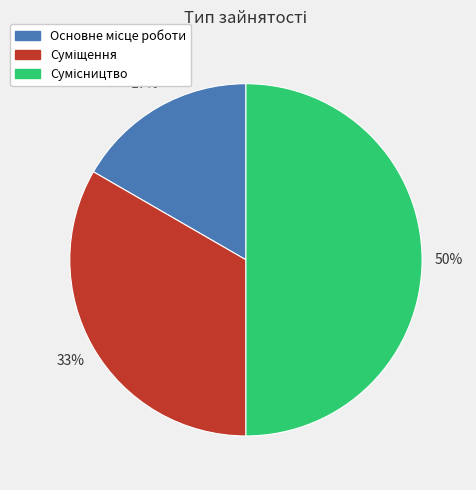

To the nearest percent, what is the average slice percentage?

33%